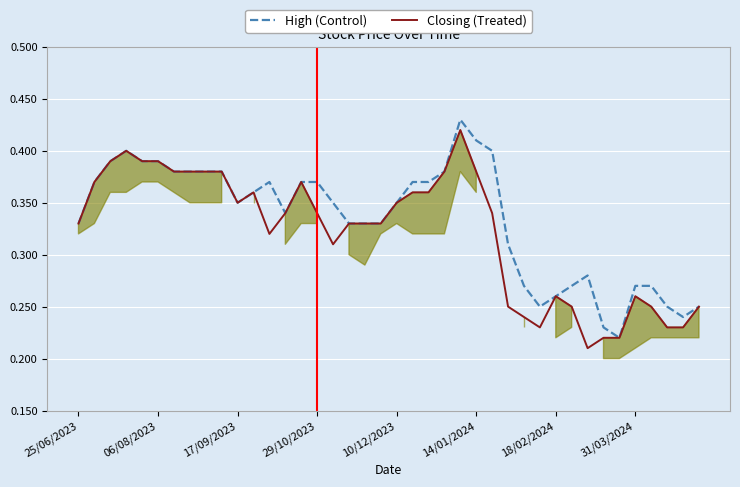

True or false: Closing (Treated) has a value of 0.1 at 14/01/2024.

False